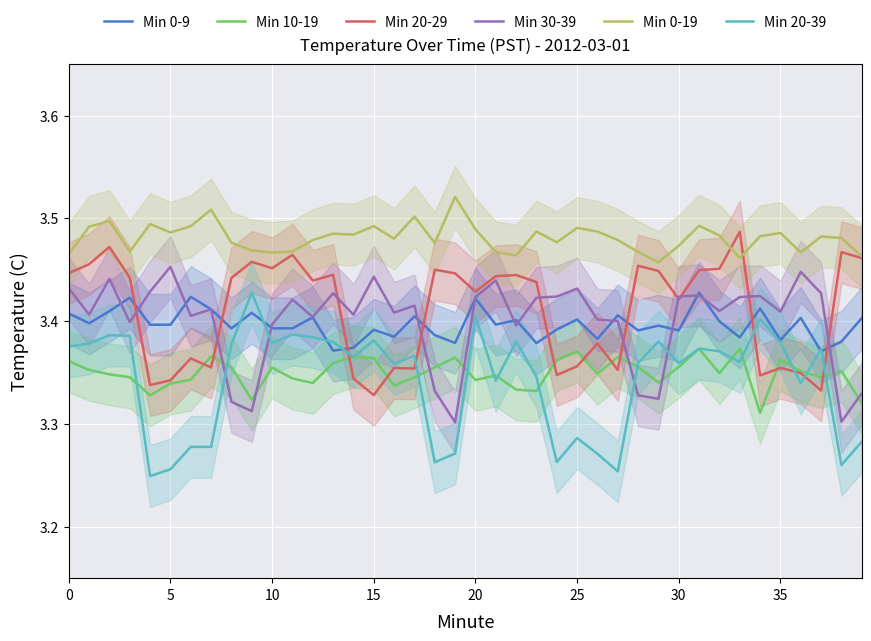

Is the value of Min 20-29 at 37 greater than the value of Min 0-19 at 37?

No